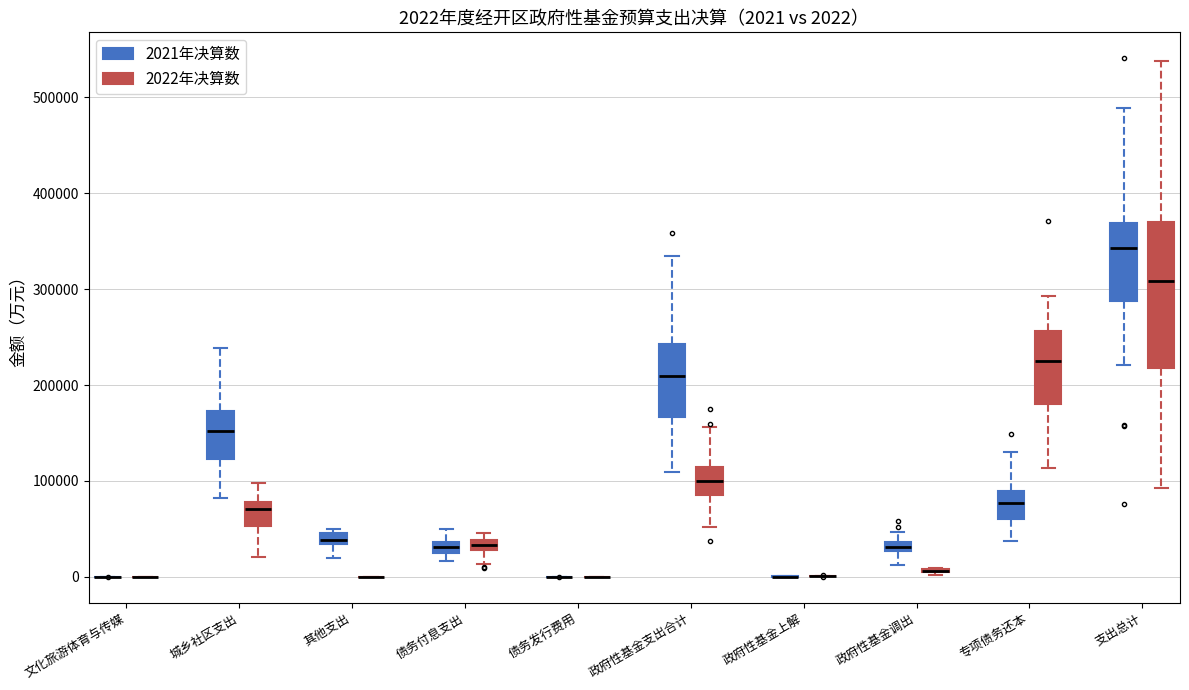

Comparing the boxes themselves (not the whiskers), which one is the tallest?

支出总计 (2022年决算数)